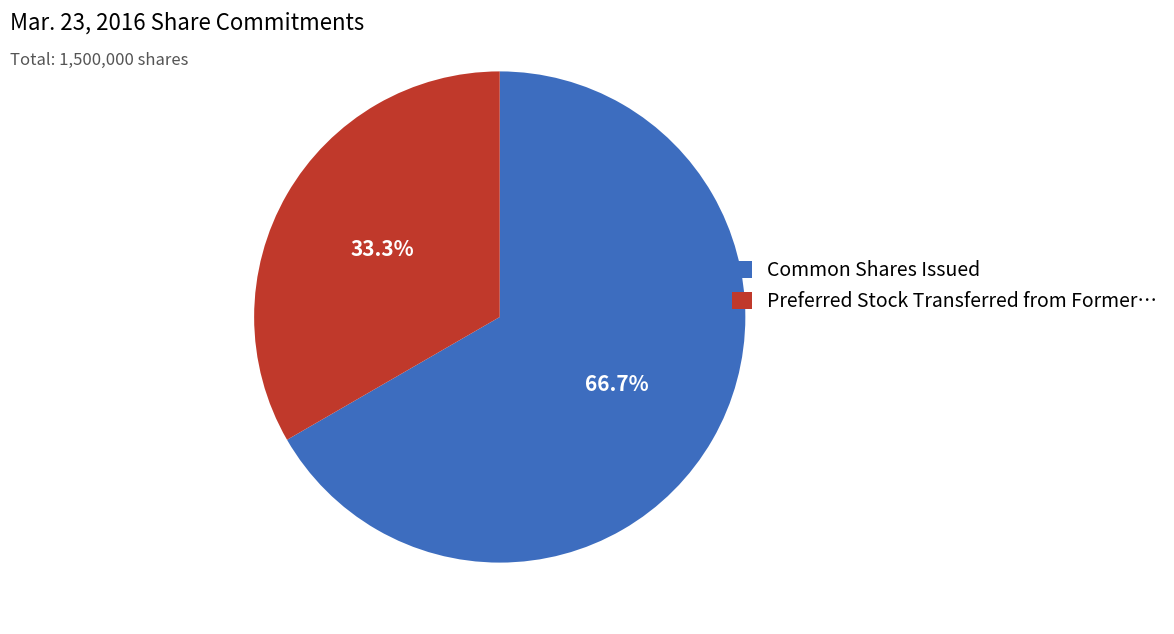

How many slices are in this pie chart?

2